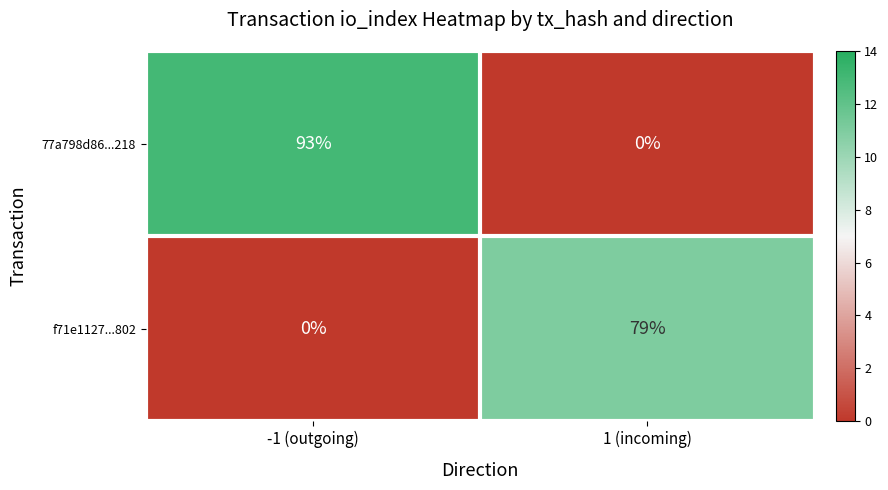

Rank the series at -1 (outgoing) from highest to lowest value.

77a798d86...218, f71e1127...802